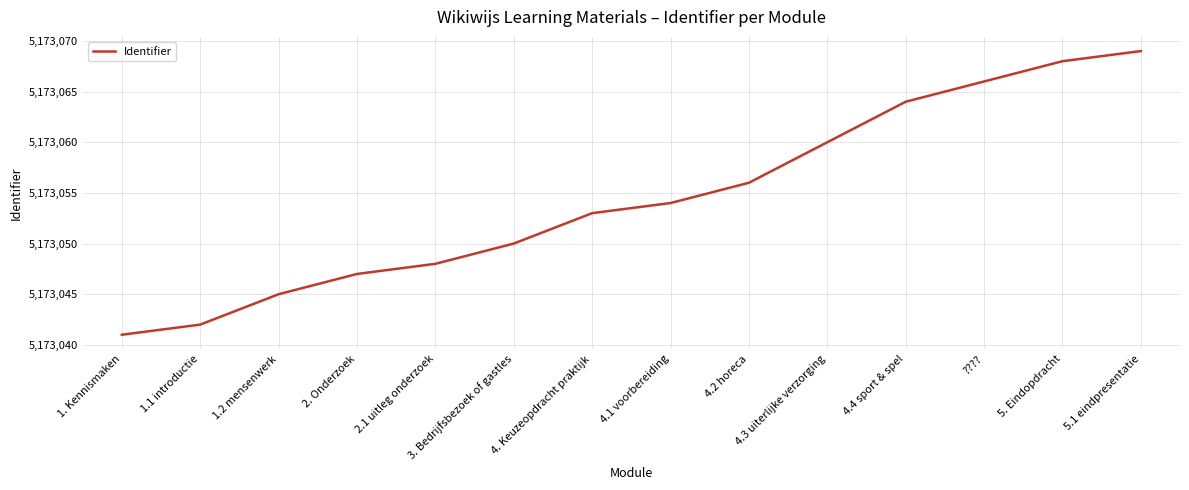

What position from the right is 4. Keuzeopdracht praktijk?

8